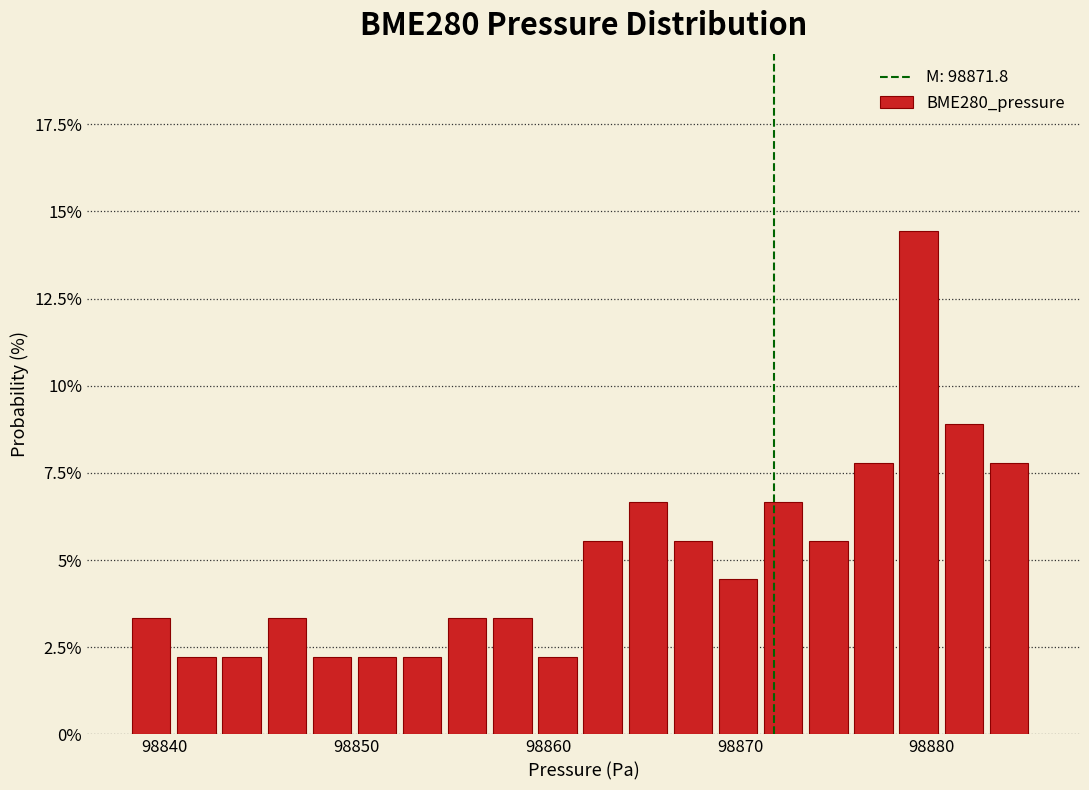

Around what value on the x-axis is the tallest bar? Give the approximate position of its centre, as read against the axis.

98879